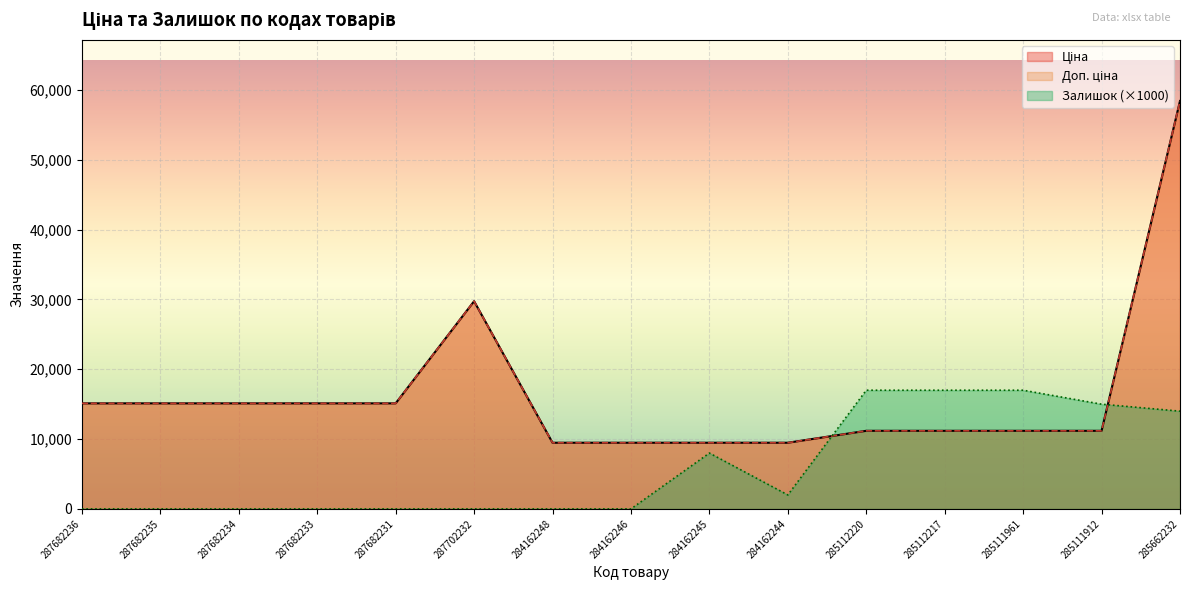

Read the Ціна value at 287682233.

15120.0